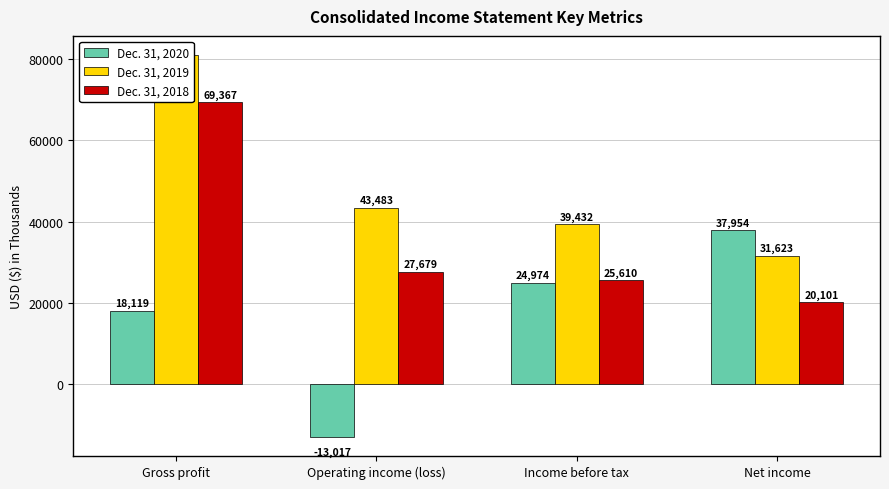

At Gross profit, list the series in order from smallest to largest.

Dec. 31, 2020, Dec. 31, 2018, Dec. 31, 2019